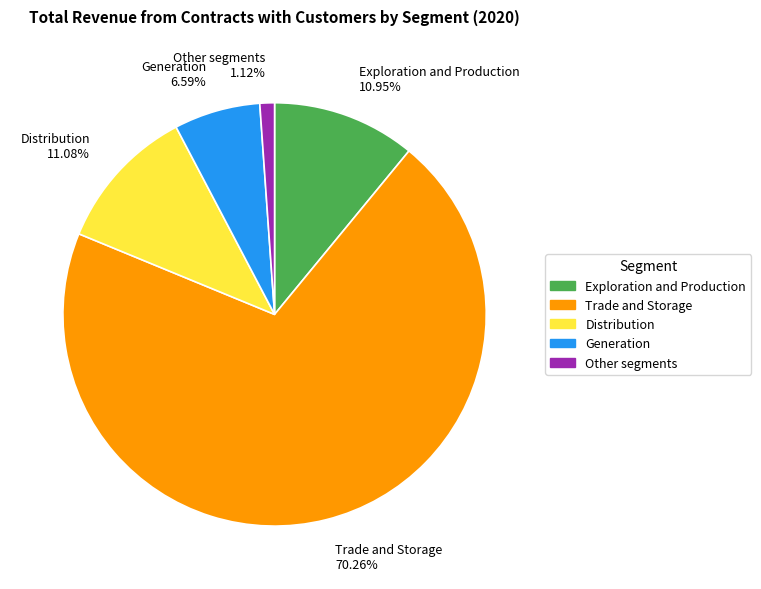

What is the total percentage of Generation and Exploration and Production?

17.5%